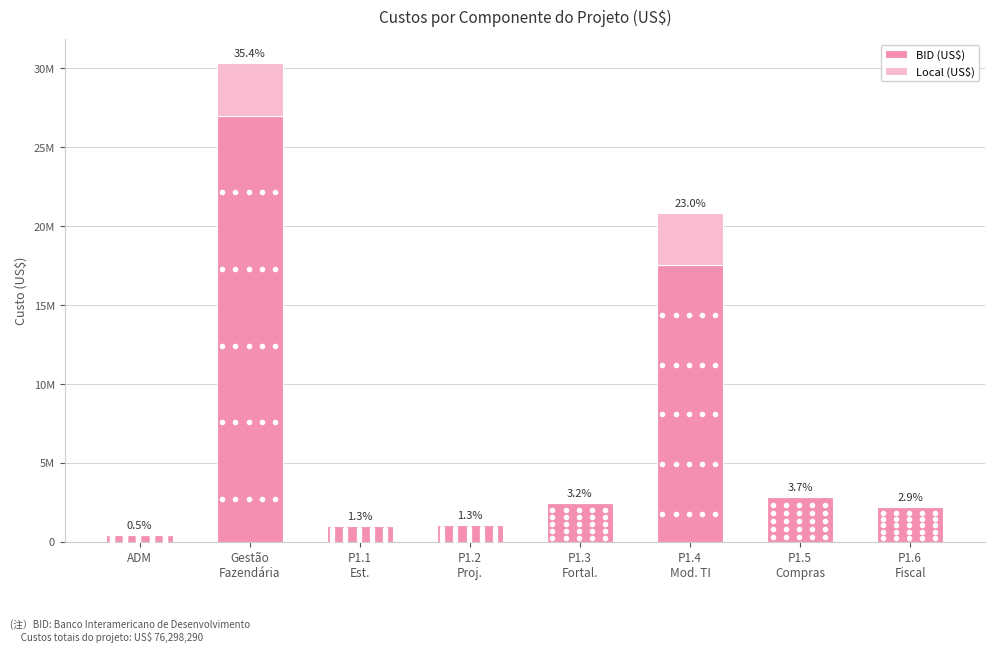

Is it true that Local (US$) equals 3333333.3 at Gestão
Fazendária?

True